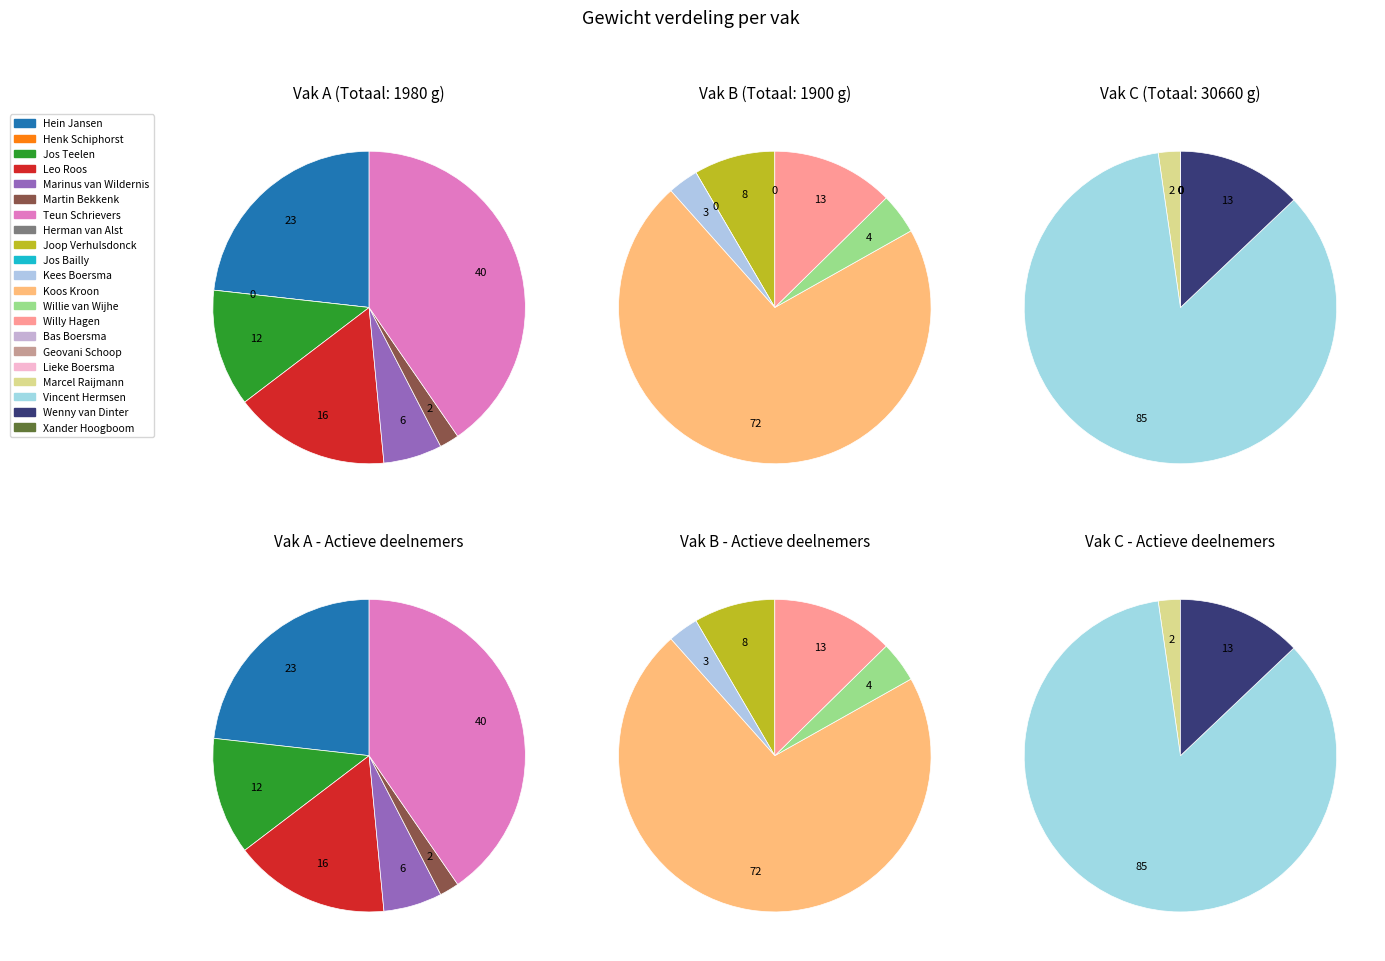

Is 0 the majority of the pie?

No